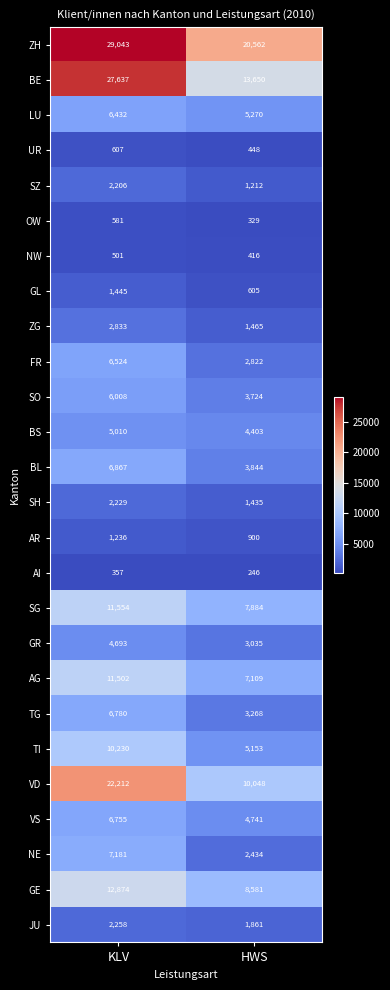

Which series has the widest spread of values?

BE